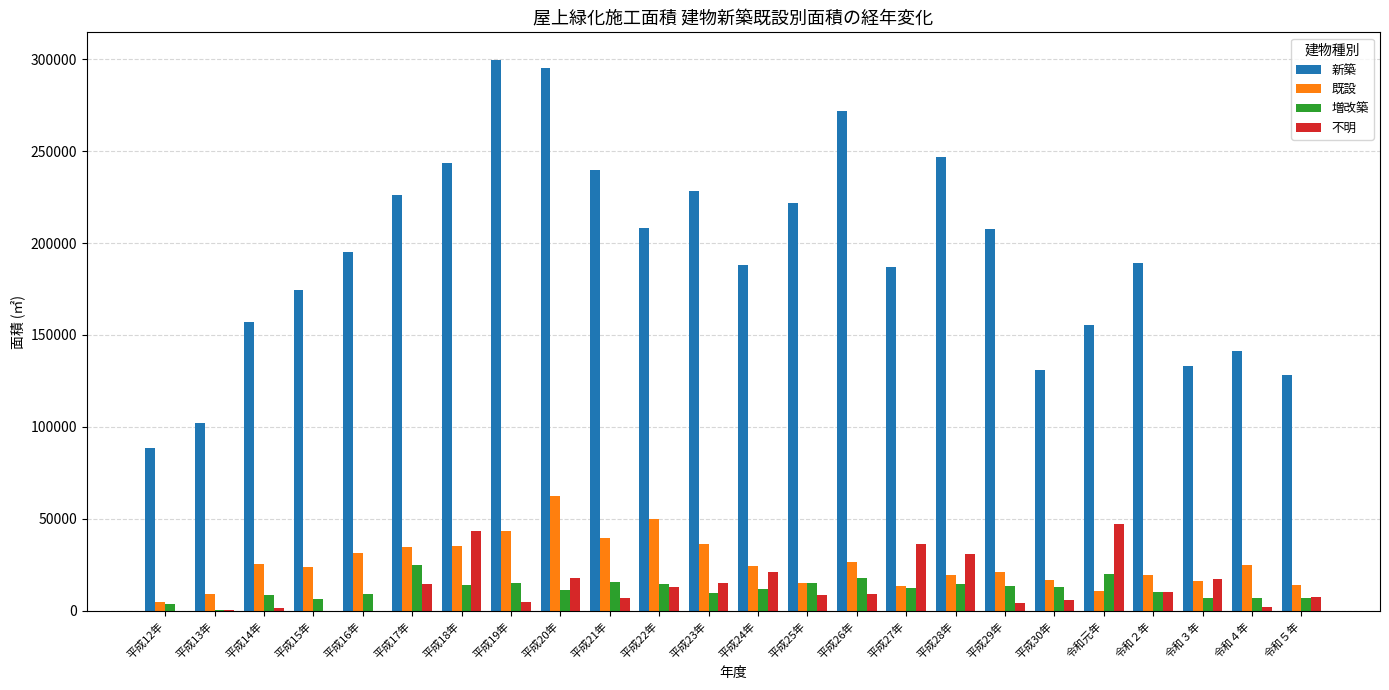

What is the sum of the 既設 values at 平成24年 and 平成18年?

59643.5